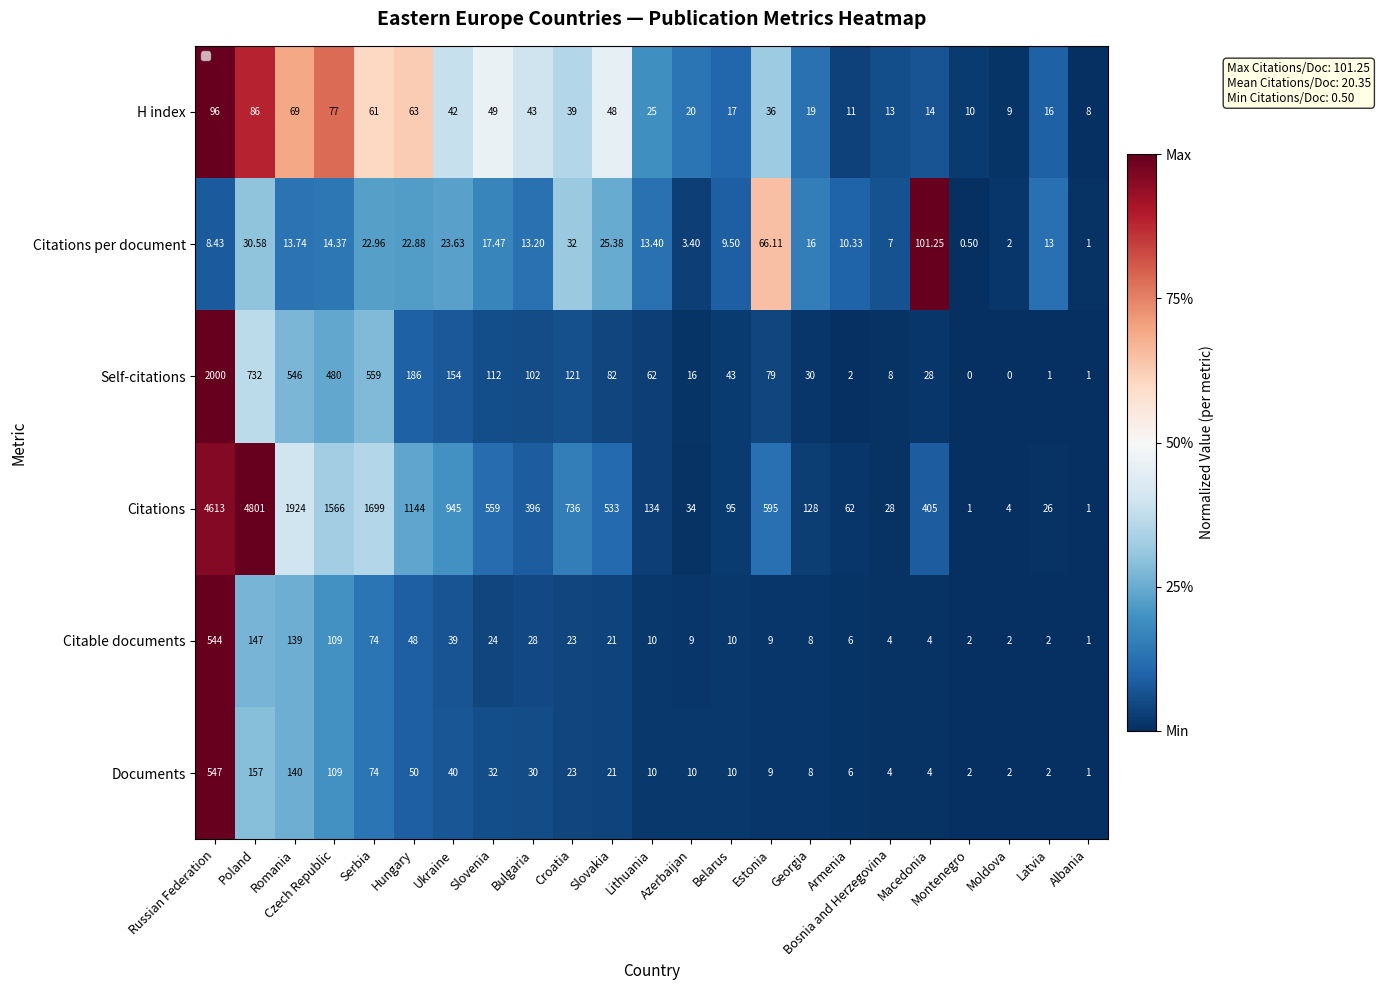

At how many categories does at least one series exceed 0?

23